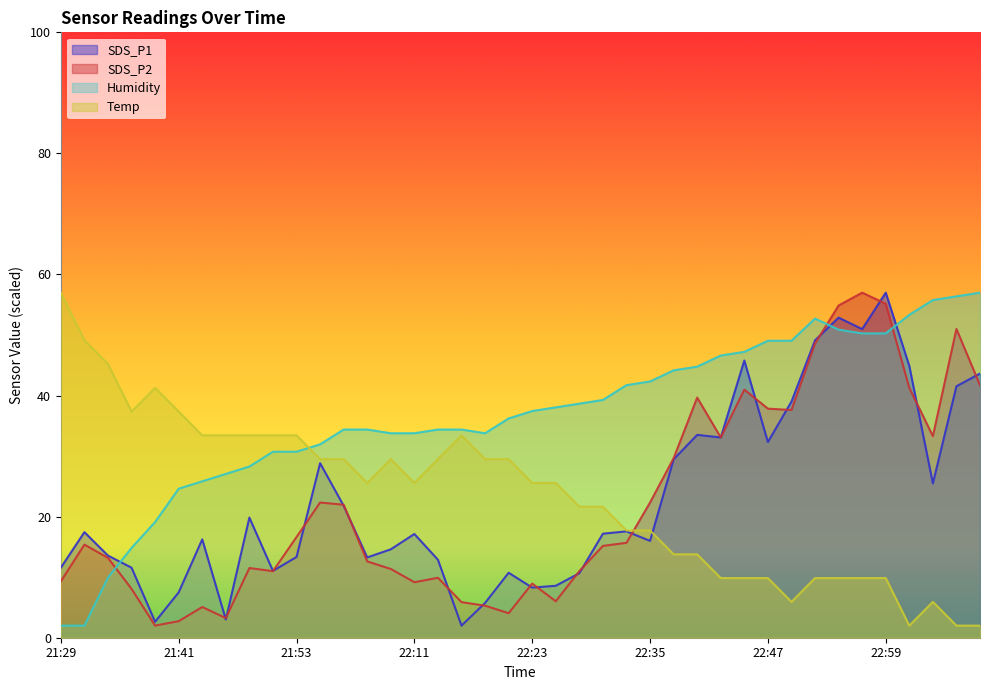

How many intersections are there between Temp and Humidity?

1